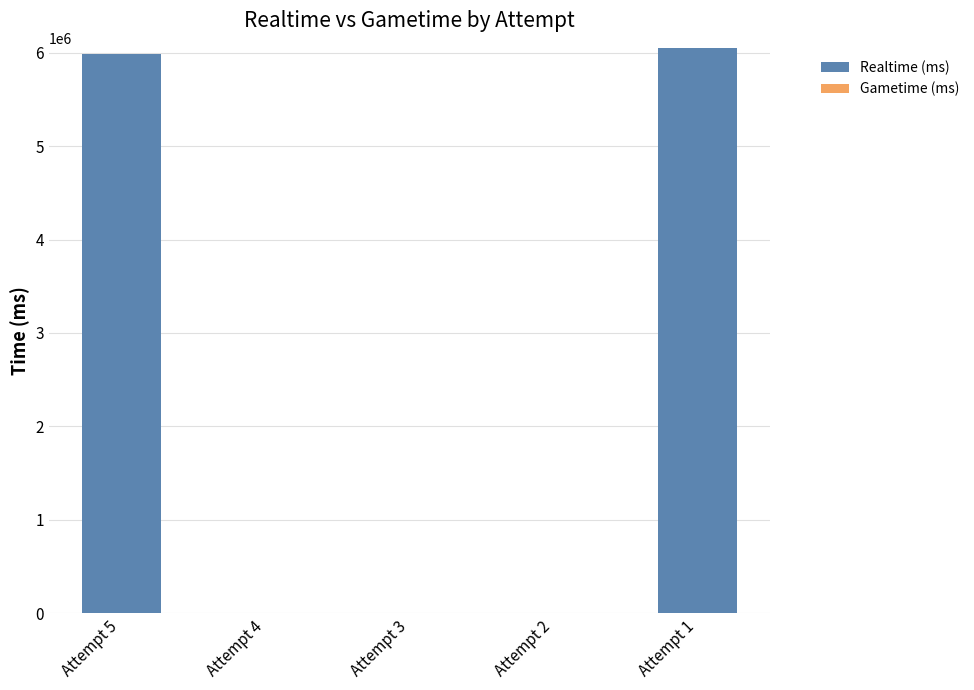

How many series are shown in this chart?

1